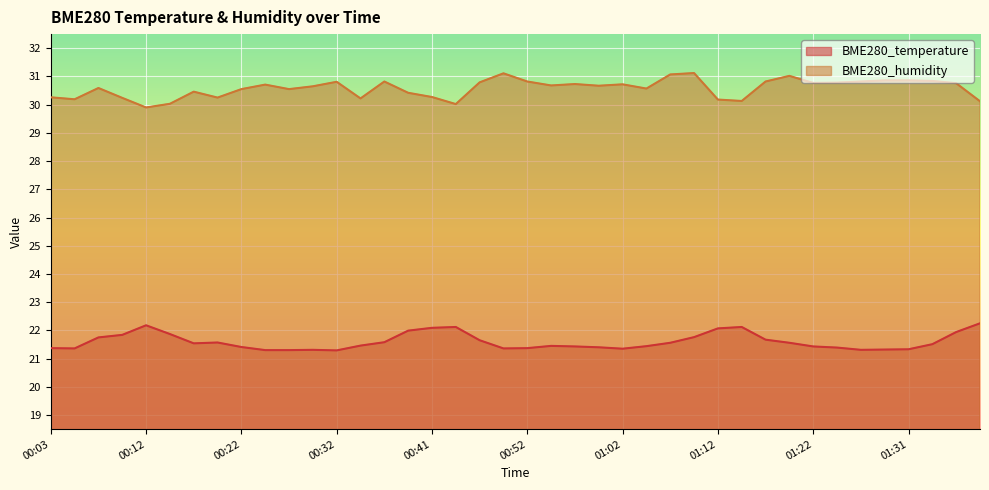

What is the total value across all series at 00:50?

52.5